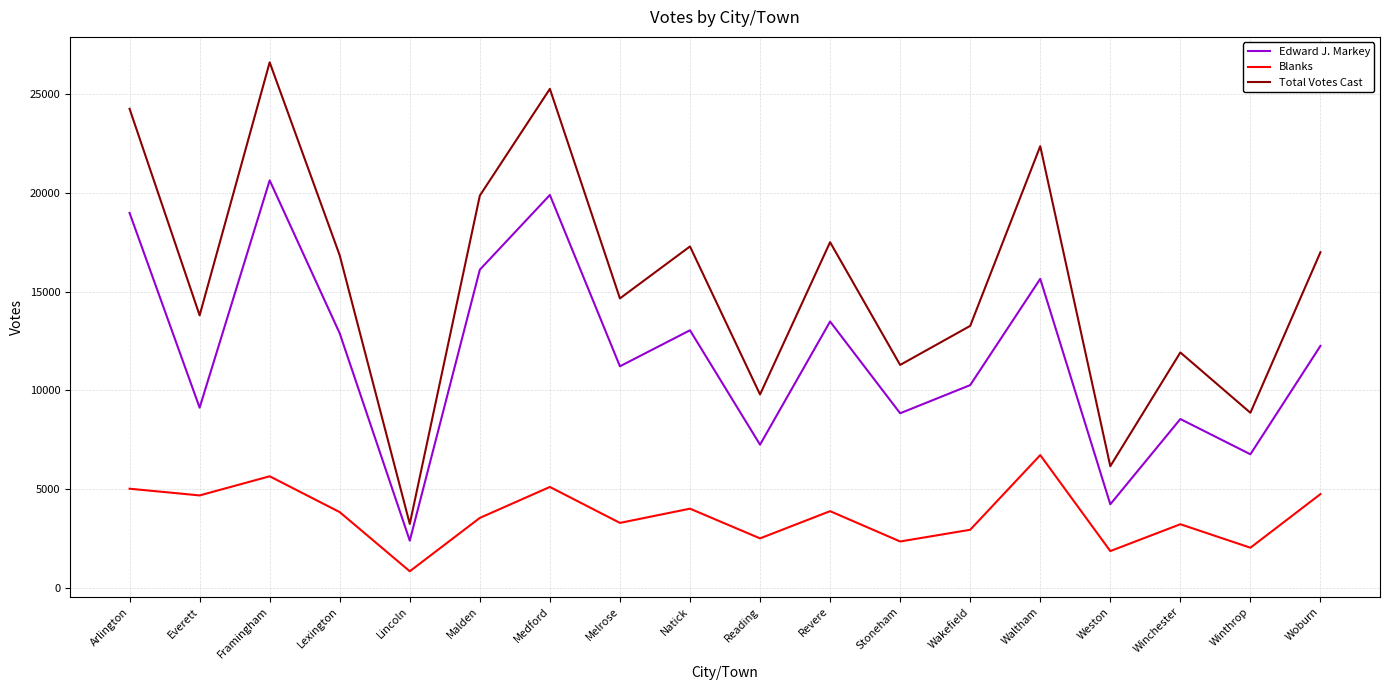

How many categories are shown in the chart?

18